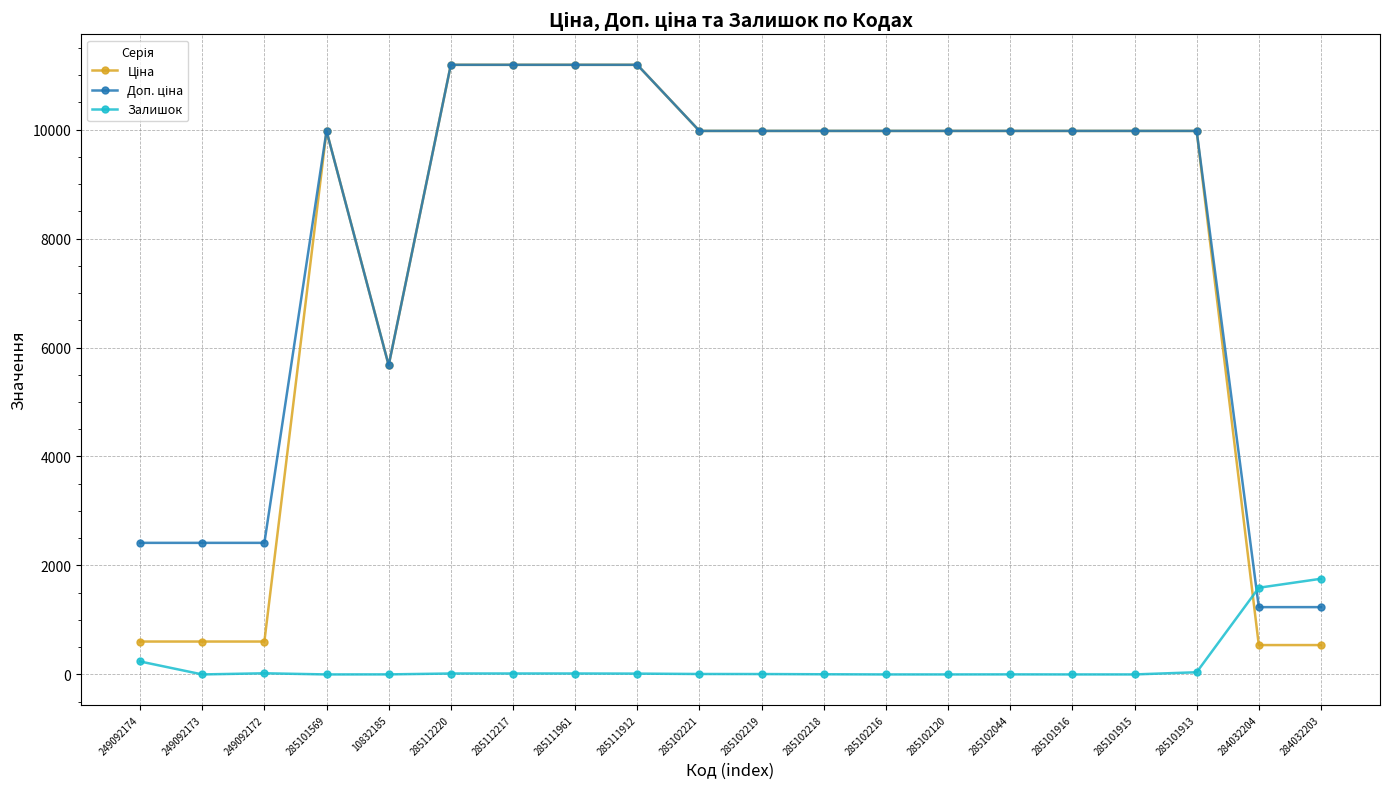

How many lines are shown in the chart?

3